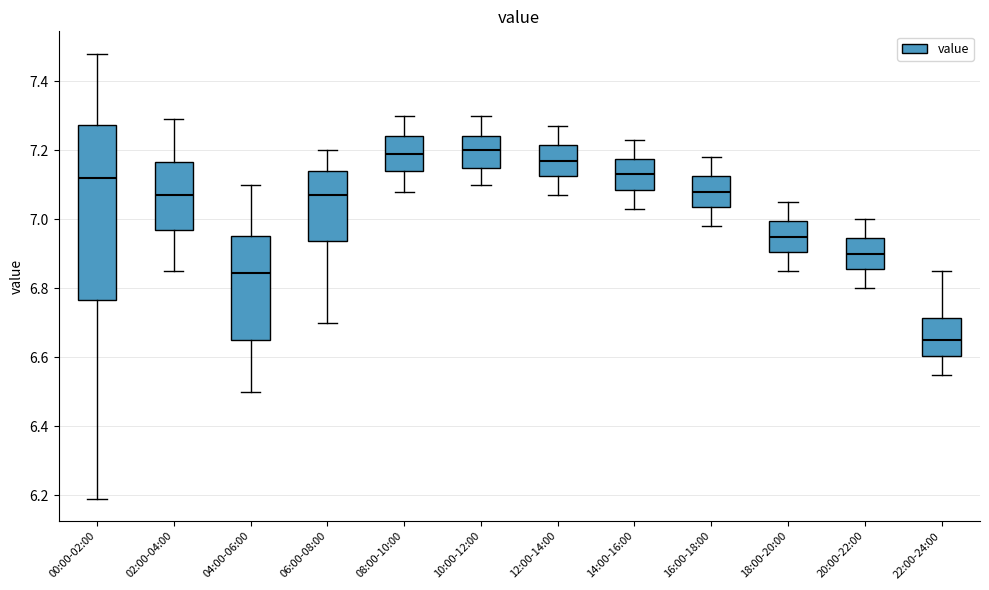

Reading left to right, transcribe this box plot: for each box, give where its median line is, the range the box spans, and where its two whiskers end, as read against the y-axis. The values are not printed on the chart, so give them approximately, as read against the axis.

00:00-02:00: median 7.12, box 6.76 to 7.28, whiskers 6.20 to 7.48
02:00-04:00: median 7.08, box 6.96 to 7.16, whiskers 6.86 to 7.30
04:00-06:00: median 6.84, box 6.66 to 6.96, whiskers 6.50 to 7.10
06:00-08:00: median 7.08, box 6.94 to 7.14, whiskers 6.70 to 7.20
08:00-10:00: median 7.20, box 7.14 to 7.24, whiskers 7.08 to 7.30
10:00-12:00: median 7.20, box 7.14 to 7.24, whiskers 7.10 to 7.30
12:00-14:00: median 7.18, box 7.12 to 7.22, whiskers 7.08 to 7.28
14:00-16:00: median 7.14, box 7.08 to 7.18, whiskers 7.04 to 7.24
16:00-18:00: median 7.08, box 7.04 to 7.12, whiskers 6.98 to 7.18
18:00-20:00: median 6.96, box 6.90 to 7.00, whiskers 6.86 to 7.06
20:00-22:00: median 6.90, box 6.86 to 6.94, whiskers 6.80 to 7.00
22:00-24:00: median 6.66, box 6.60 to 6.72, whiskers 6.56 to 6.86